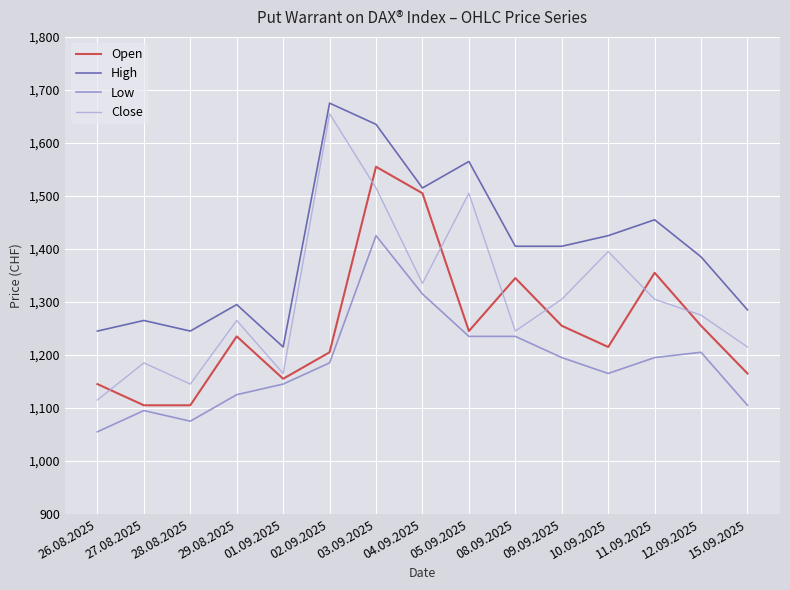

Reading left to right, what are all the values shown in this chart?

Open: 26.08.2025=1145	27.08.2025=1105	28.08.2025=1105	29.08.2025=1235	01.09.2025=1155	02.09.2025=1205	03.09.2025=1555	04.09.2025=1505	05.09.2025=1245	08.09.2025=1345	09.09.2025=1255	10.09.2025=1215	11.09.2025=1355	12.09.2025=1255	15.09.2025=1165
High: 26.08.2025=1245	27.08.2025=1265	28.08.2025=1245	29.08.2025=1295	01.09.2025=1215	02.09.2025=1675	03.09.2025=1635	04.09.2025=1515	05.09.2025=1565	08.09.2025=1405	09.09.2025=1405	10.09.2025=1425	11.09.2025=1455	12.09.2025=1385	15.09.2025=1285
Low: 26.08.2025=1055	27.08.2025=1095	28.08.2025=1075	29.08.2025=1125	01.09.2025=1145	02.09.2025=1185	03.09.2025=1425	04.09.2025=1315	05.09.2025=1235	08.09.2025=1235	09.09.2025=1195	10.09.2025=1165	11.09.2025=1195	12.09.2025=1205	15.09.2025=1105
Close: 26.08.2025=1115	27.08.2025=1185	28.08.2025=1145	29.08.2025=1265	01.09.2025=1165	02.09.2025=1655	03.09.2025=1515	04.09.2025=1335	05.09.2025=1505	08.09.2025=1245	09.09.2025=1305	10.09.2025=1395	11.09.2025=1305	12.09.2025=1275	15.09.2025=1215